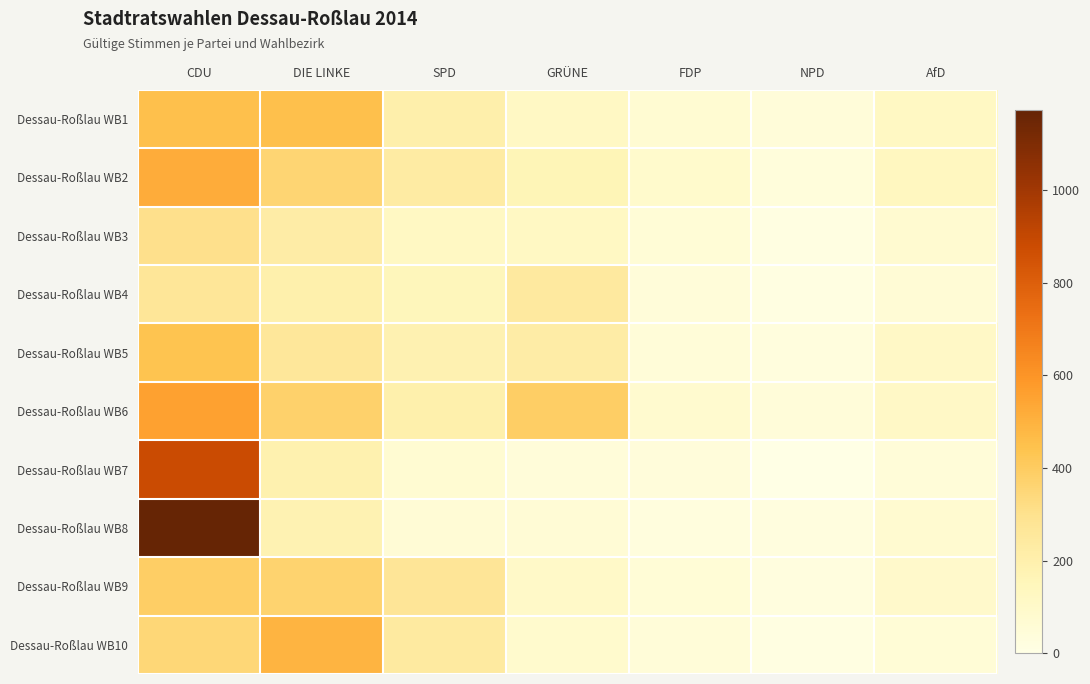

What is the spread (max minus min) of values at FDP?

61